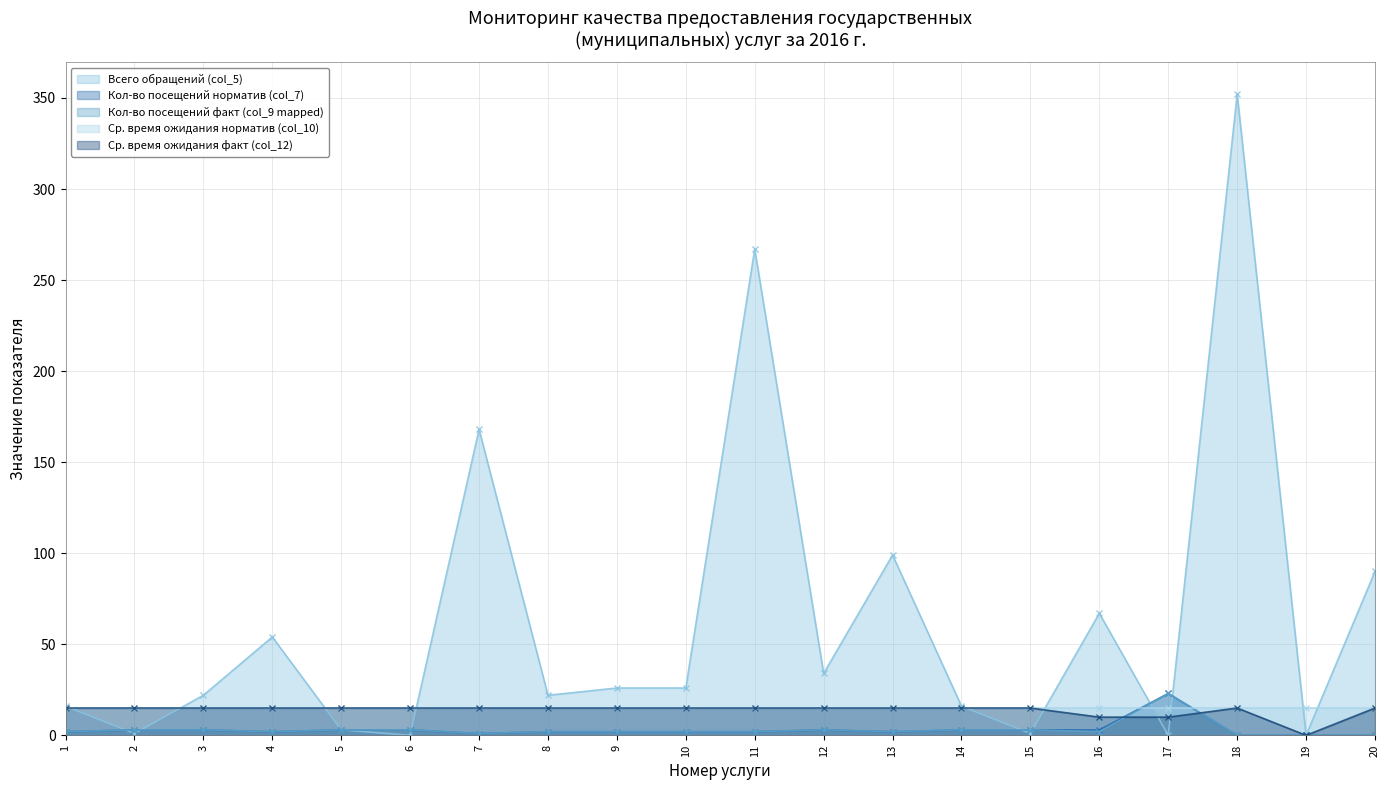

The Всего обращений (col_5) series shows 67 at 16. True or false?

True